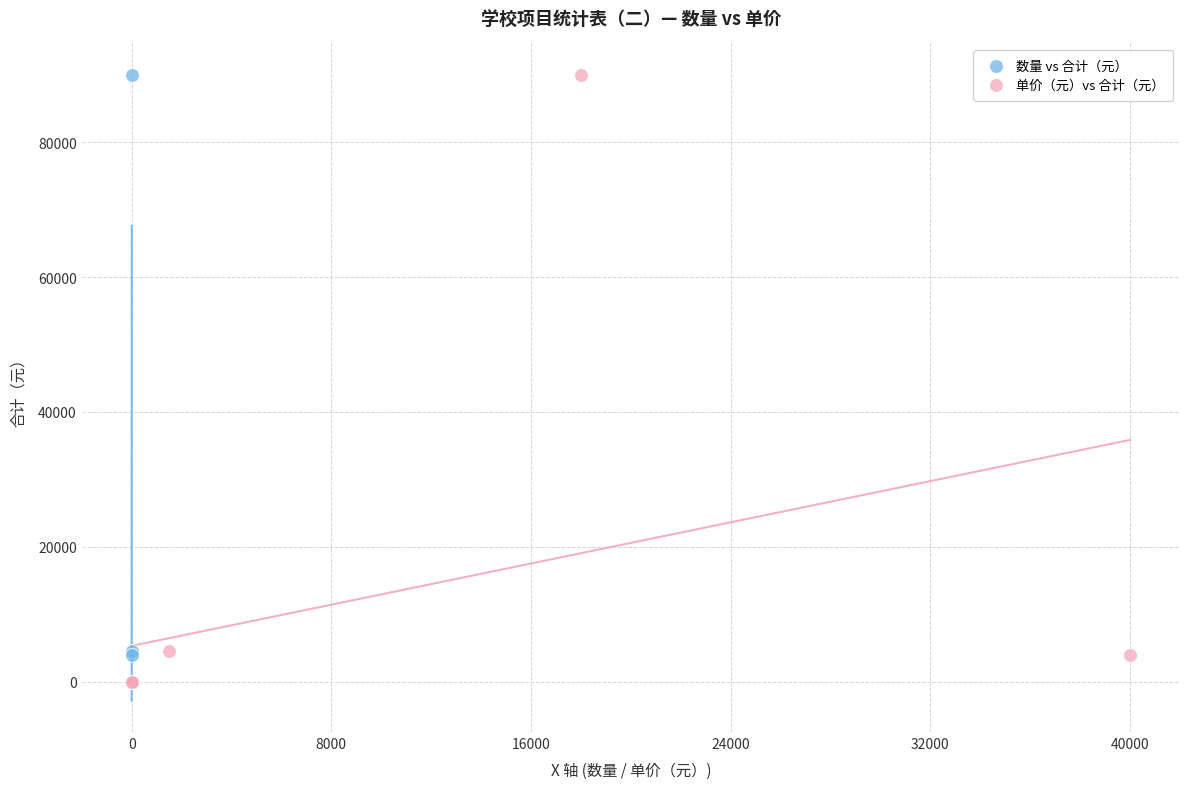

What are all the series names shown in the legend?

数量 vs 合计（元）, 单价（元）vs 合计（元）